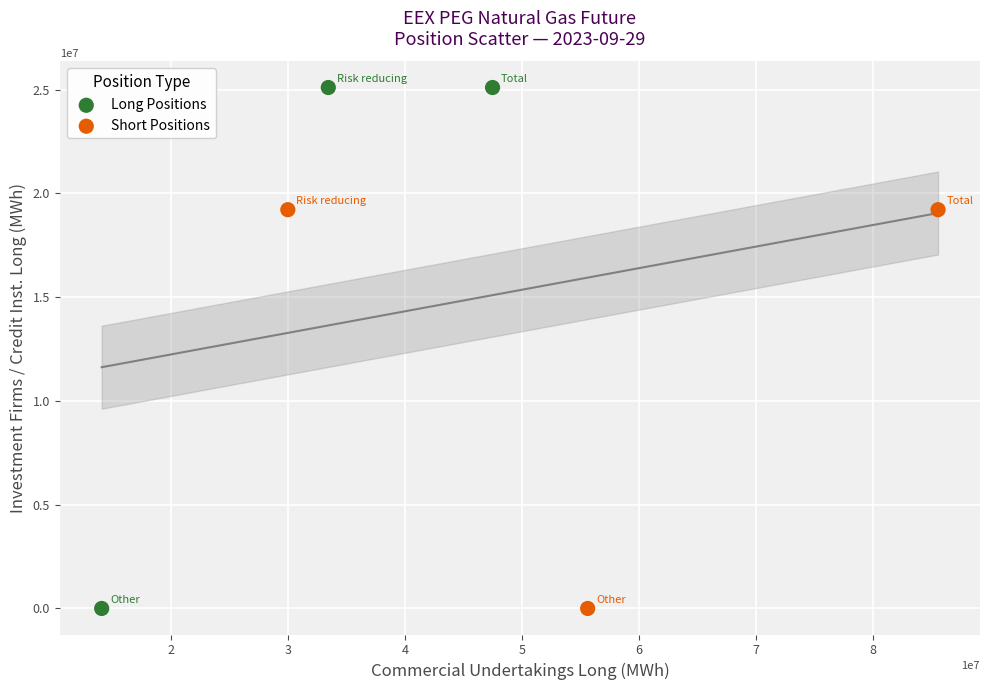

What are all the series names shown in the legend?

Long Positions, Short Positions